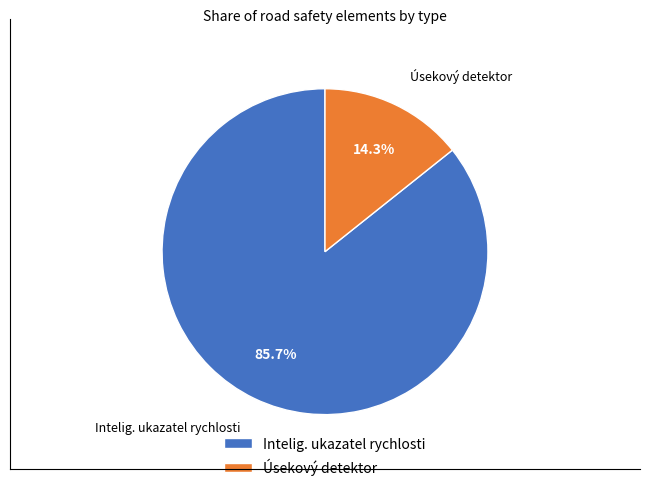

Which slice is the largest?

Intelig. ukazatel rychlosti